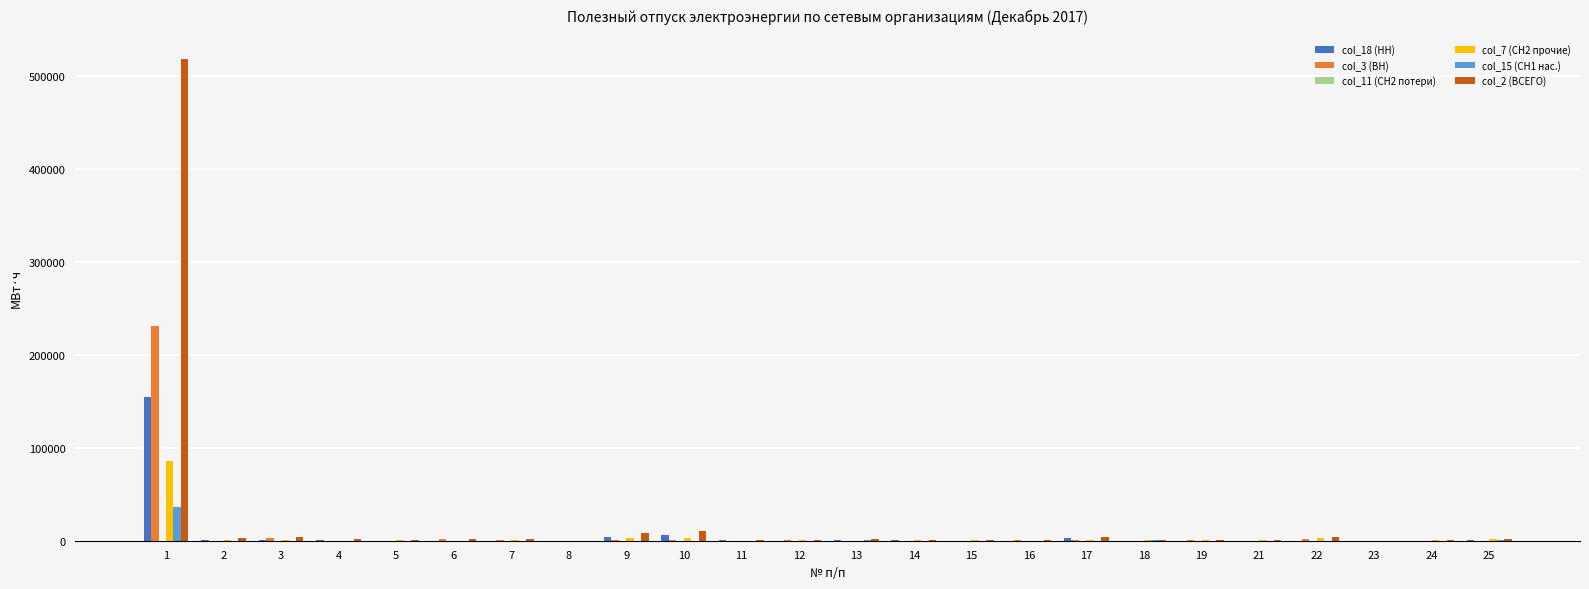

How many groups of bars are there?

24